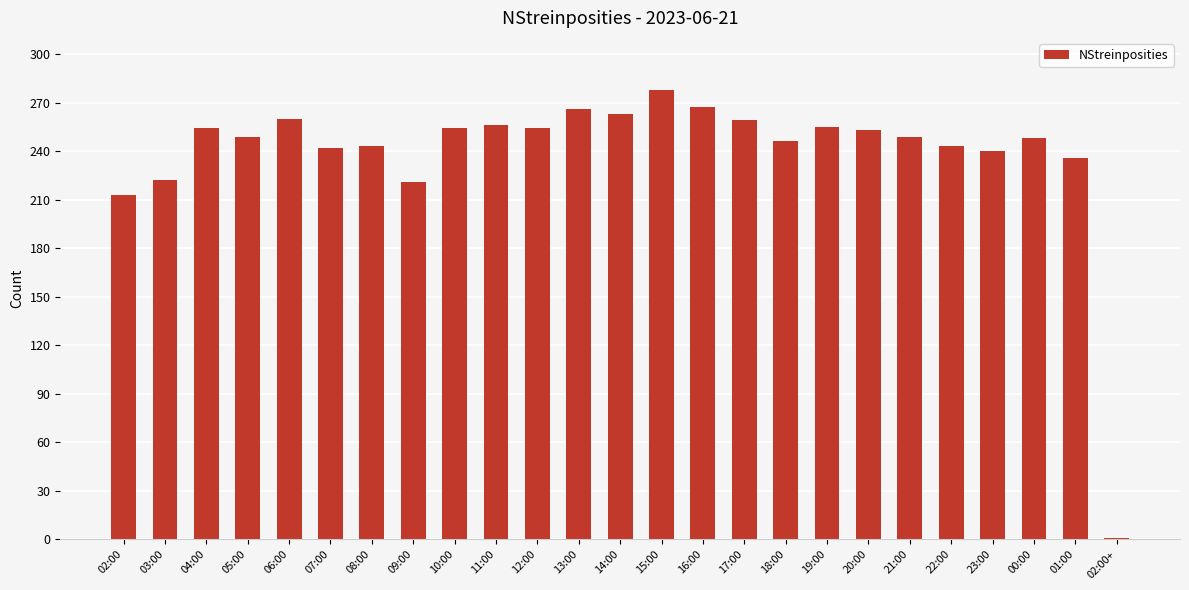

What is the difference between the maximum and minimum values?

277